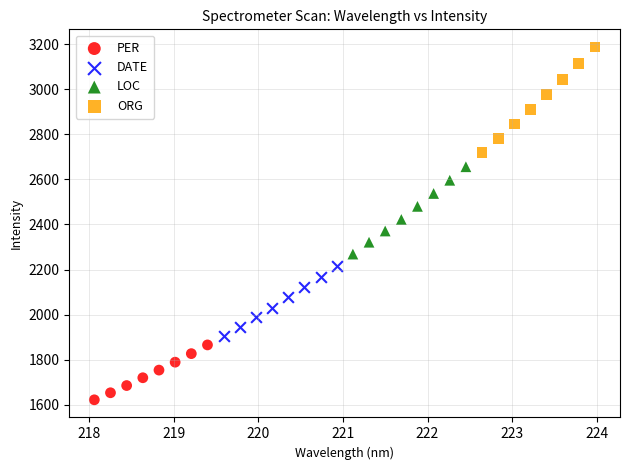

Which series has the largest Y range (max minus min)?

ORG